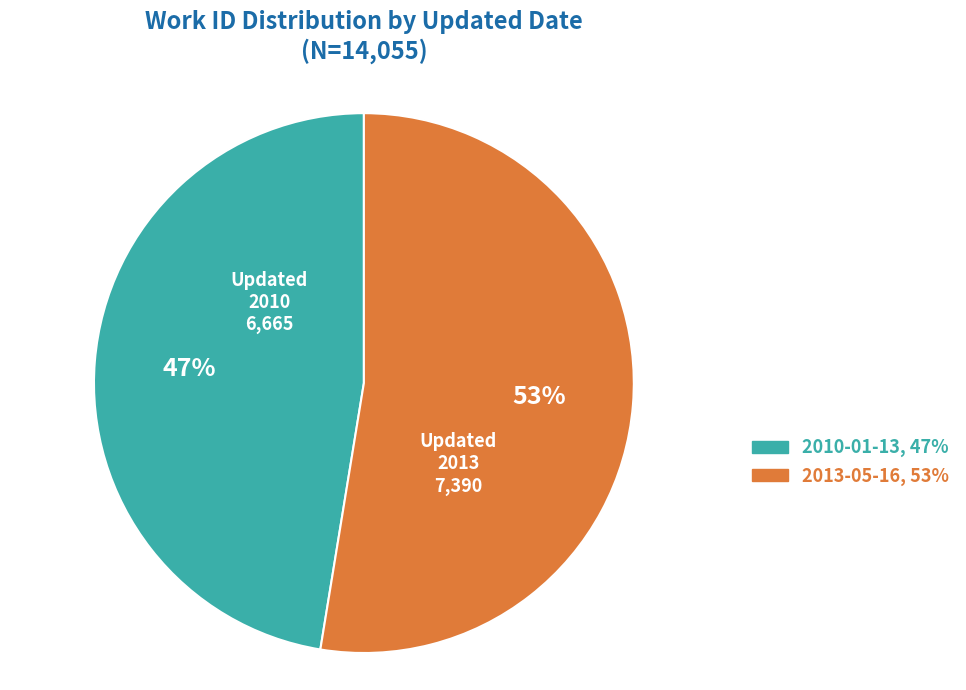

How many slices are in this pie chart?

2